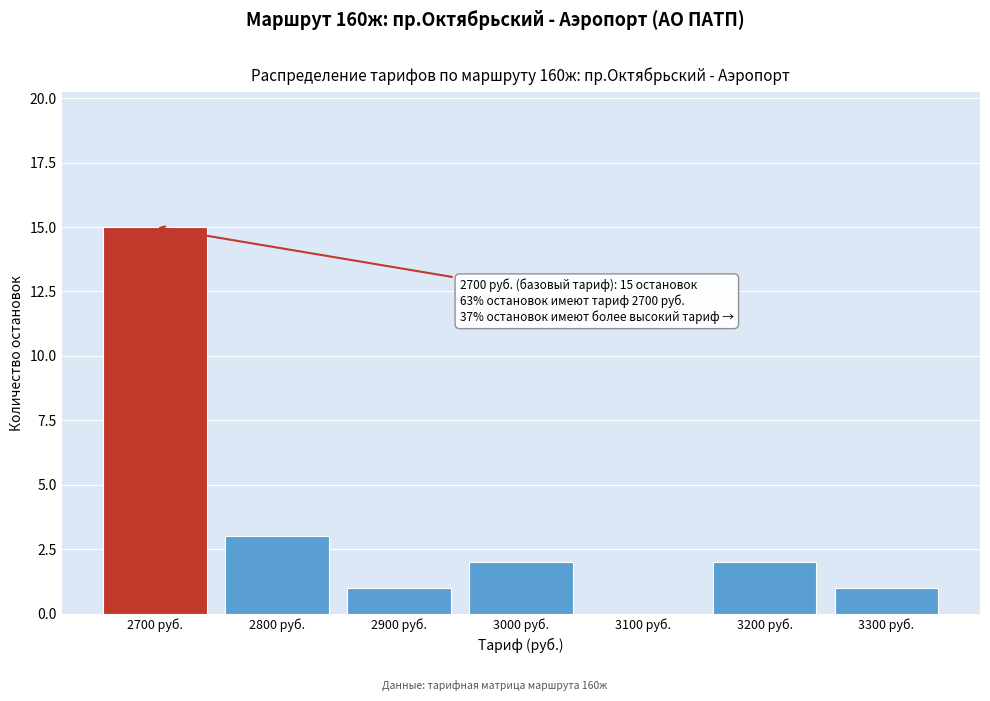

Reading left to right, extract all data points from this chart.

2700 руб.=15	2800 руб.=3	2900 руб.=1	3000 руб.=2	3100 руб.=0	3200 руб.=2	3300 руб.=1